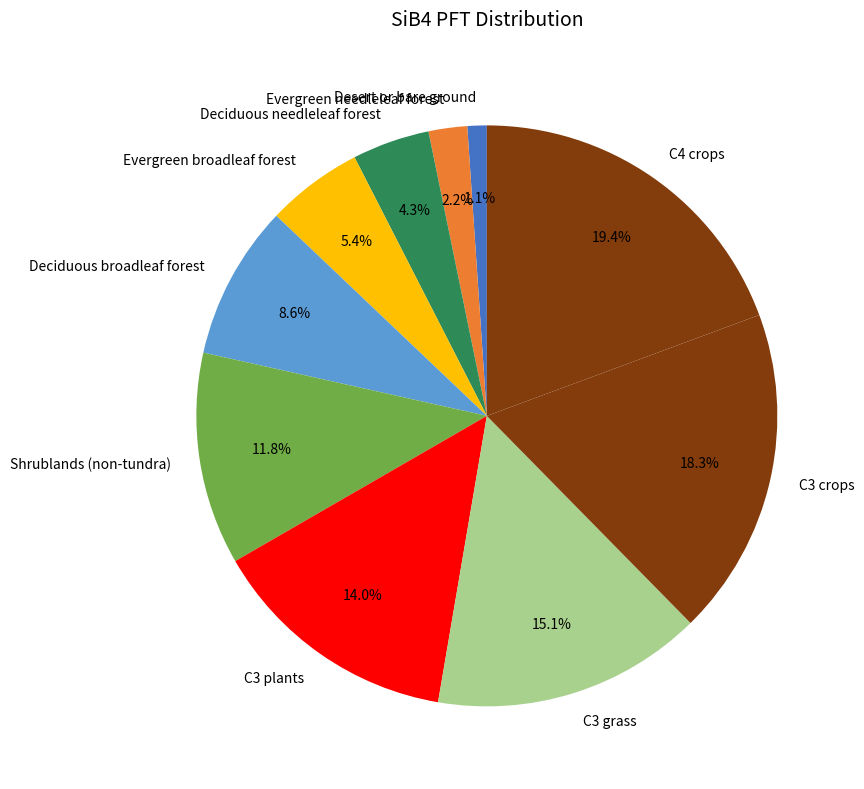

Combined, do C3 crops and Deciduous needleleaf forest account for over 50%?

No